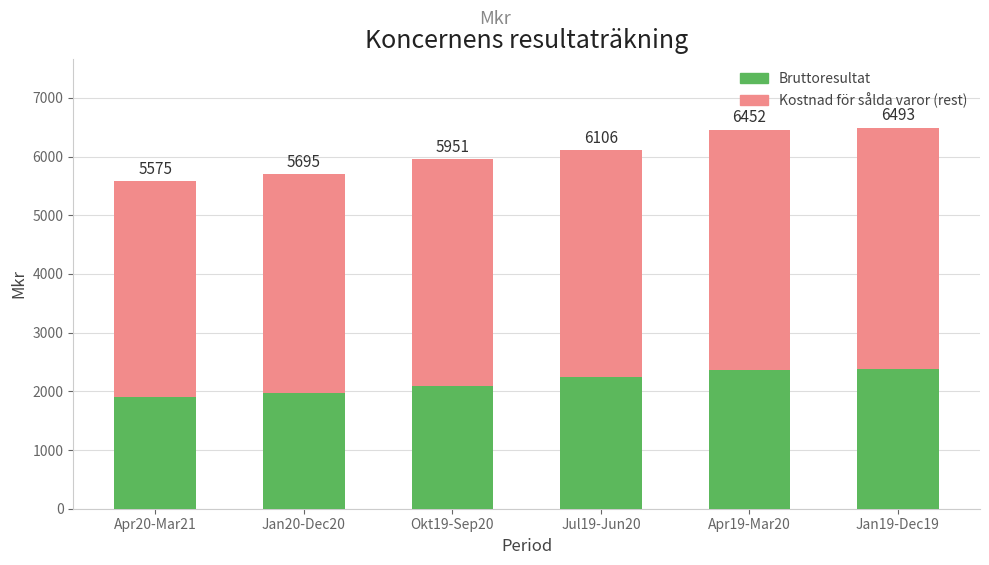

What are all the series names shown in the legend?

Bruttoresultat, Kostnad för sålda varor (rest)